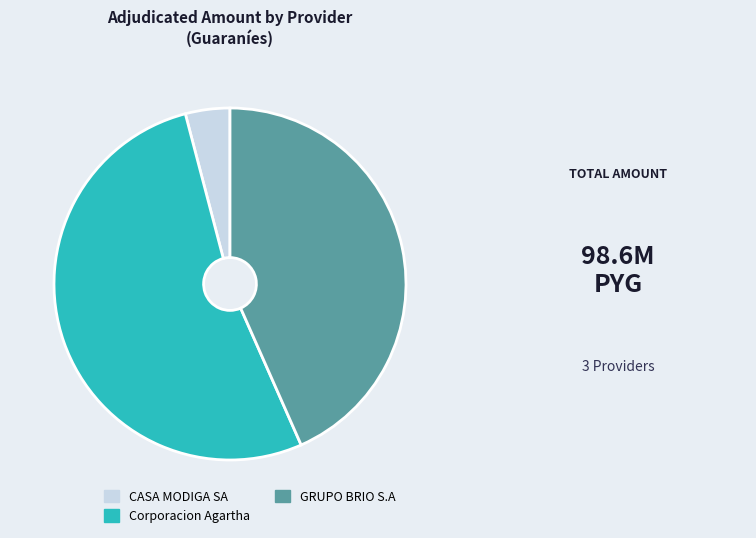

Which has a higher value, Corporacion Agartha or GRUPO BRIO S.A?

Corporacion Agartha